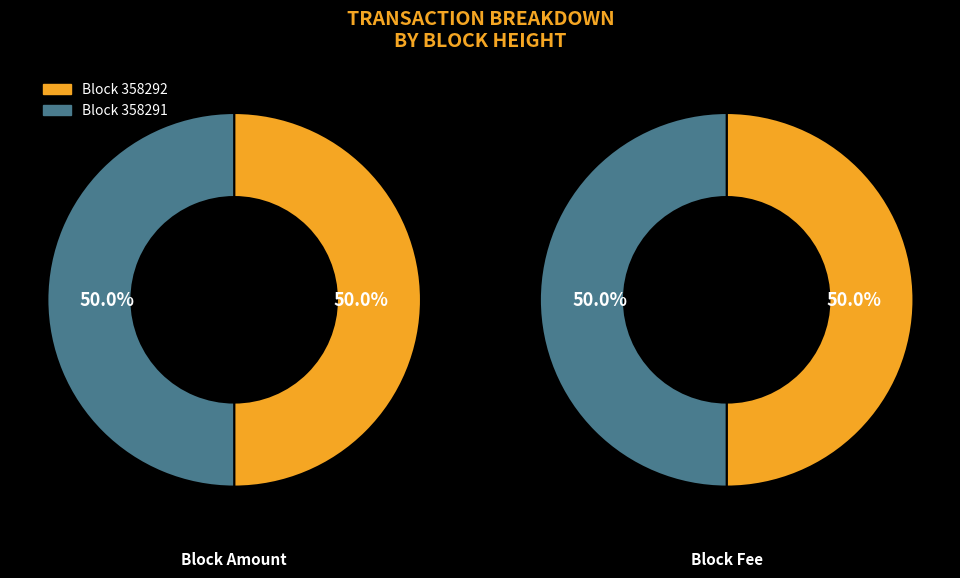

Do 358292 and 358291 together represent more than half of the pie?

Yes